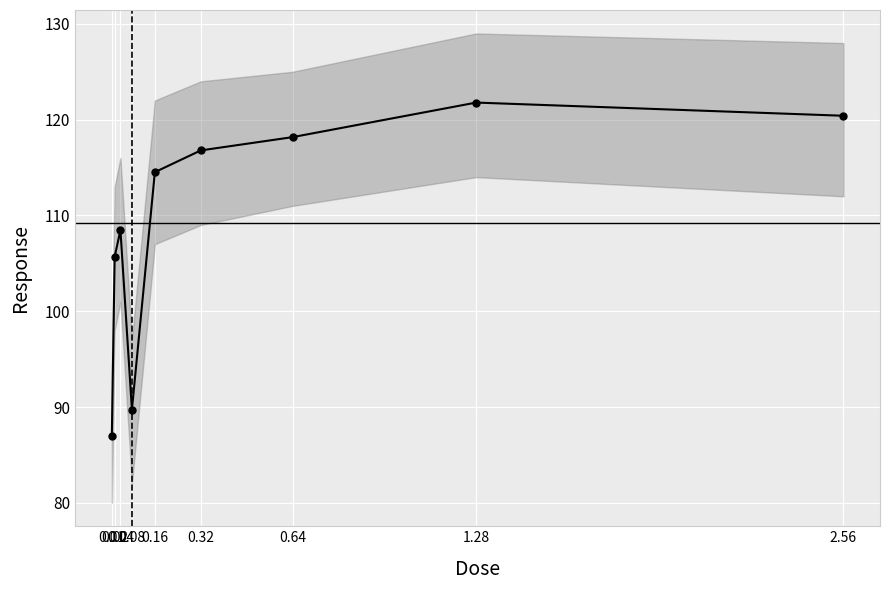

Which label corresponds to the smallest value in the chart?

0.01